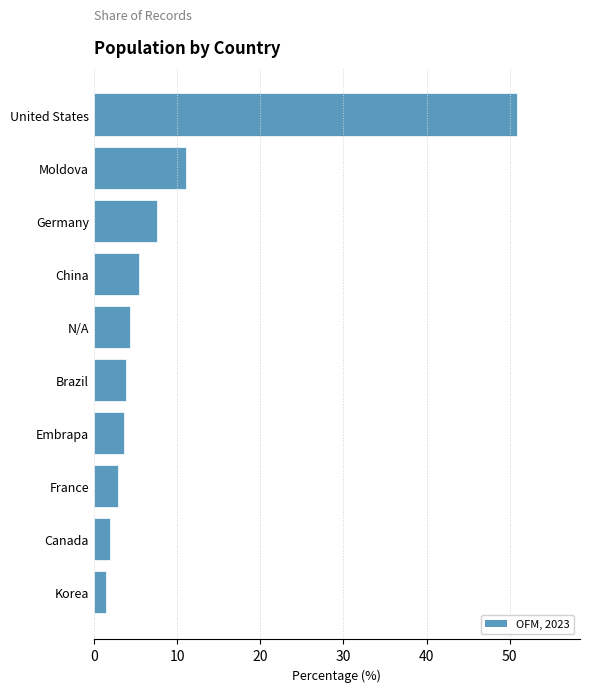

What is the difference between the maximum and minimum values?

49.4